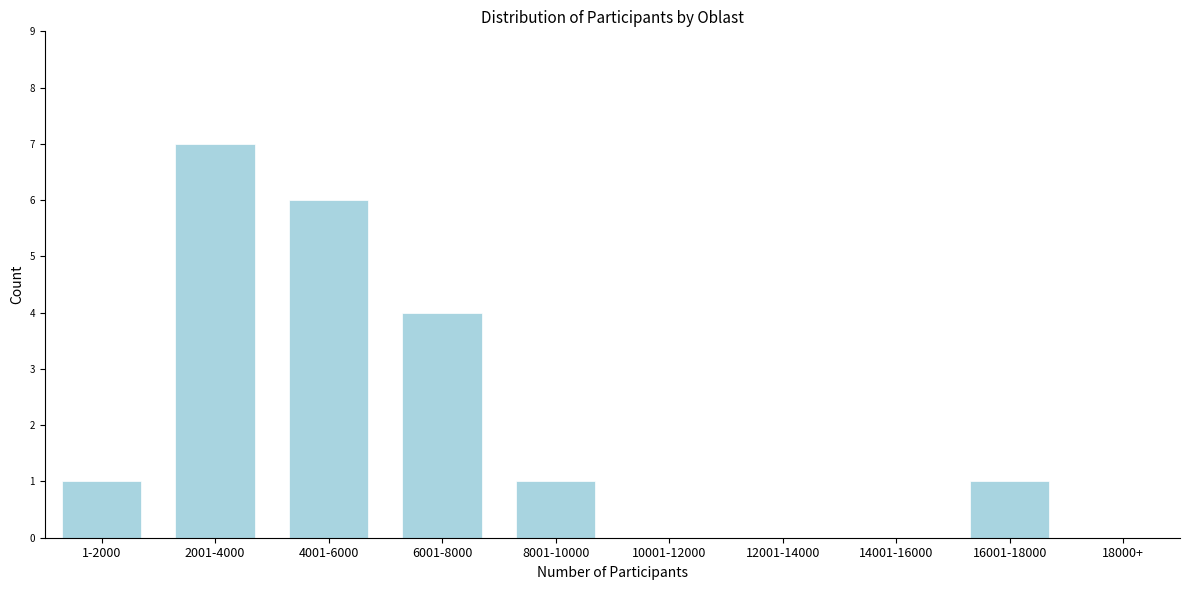

Reading left to right, extract all data points from this chart.

1-2000=1	2001-4000=7	4001-6000=6	6001-8000=4	8001-10000=1	10001-12000=0	12001-14000=0	14001-16000=0	16001-18000=1	18000+=0